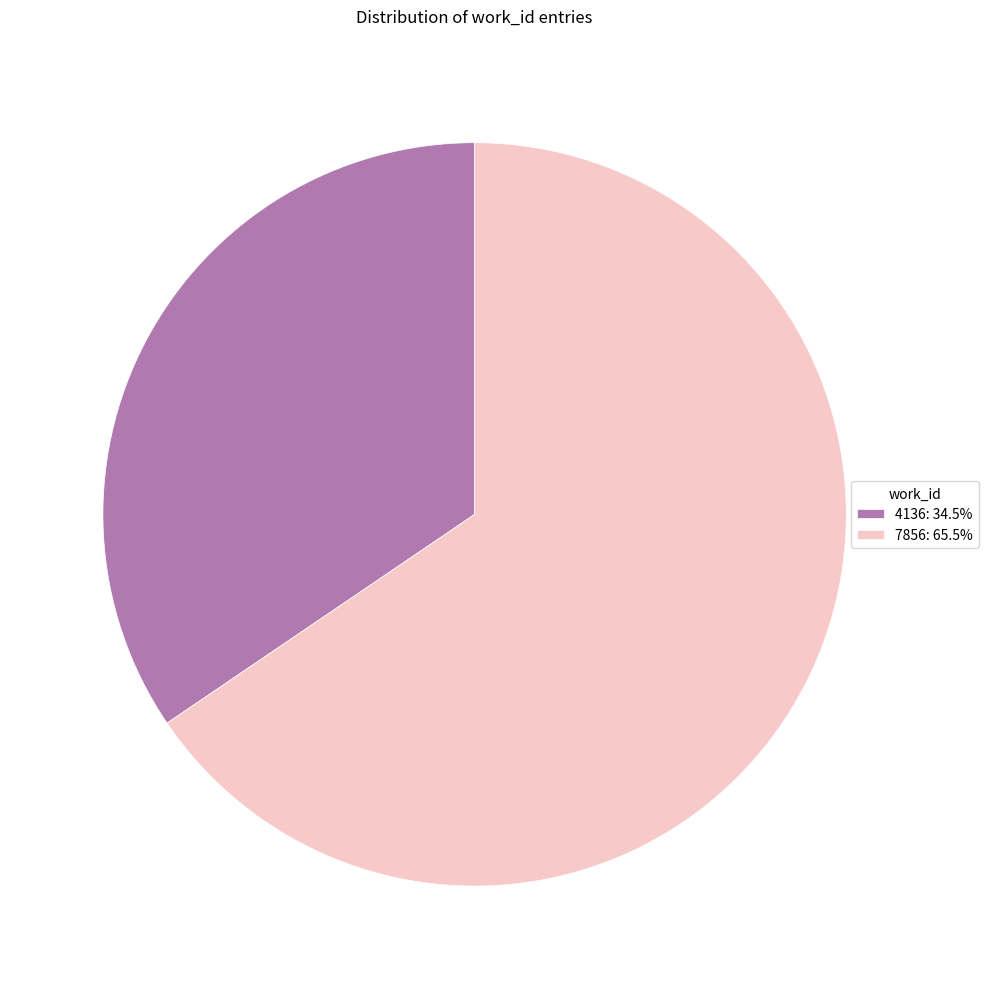

Is 4136: 34.5% the majority of the pie?

No